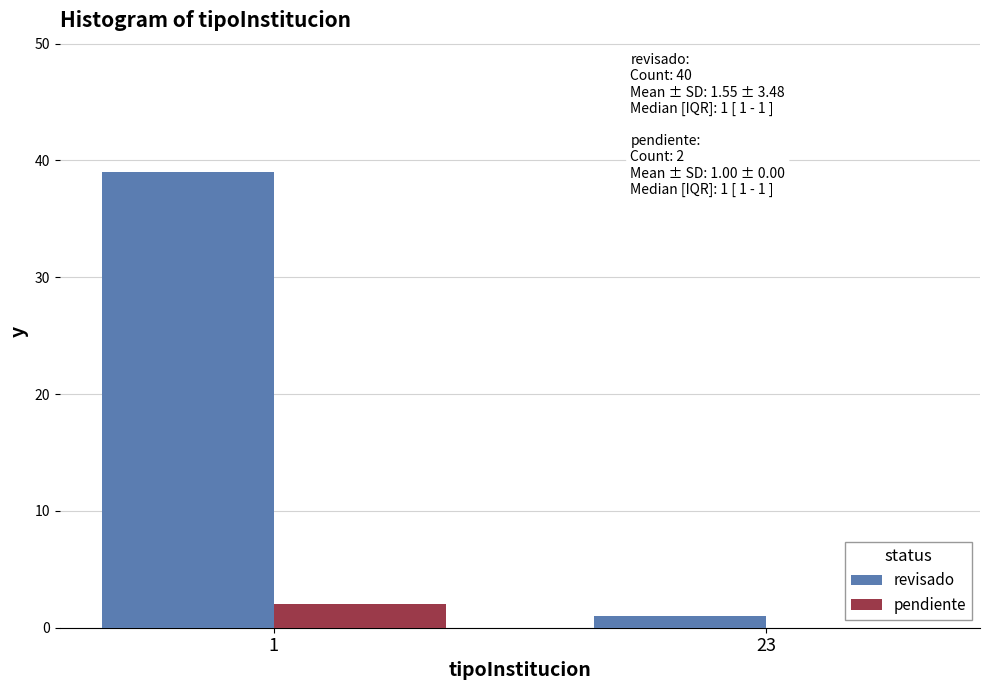

Reading left to right, what are all the values shown in this chart?

revisado: 1=39	23=1
pendiente: 1=2	23=0